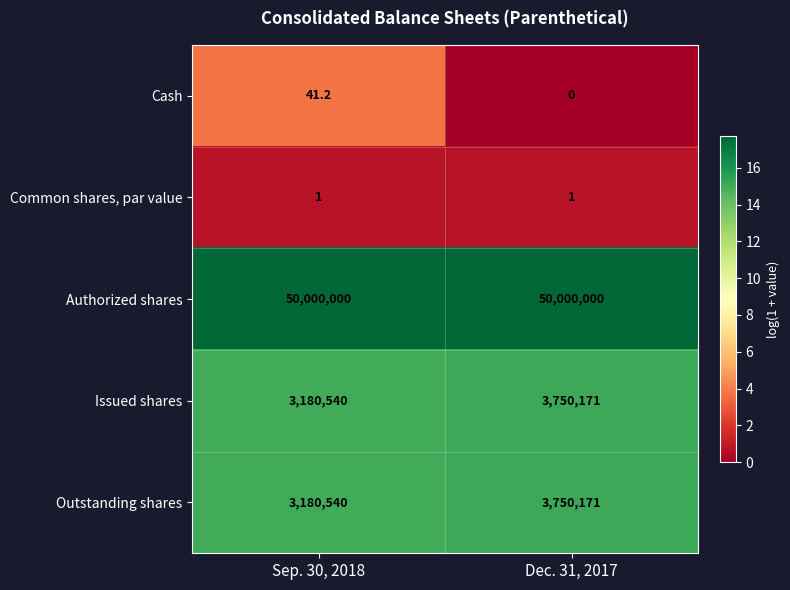

Reading left to right, extract all data points from this chart.

Cash: 41.2	0.0
Common shares, par value: 1.0	1.0
Authorized shares: 50000000.0	50000000.0
Issued shares: 3180540.0	3750171.0
Outstanding shares: 3180540.0	3750171.0